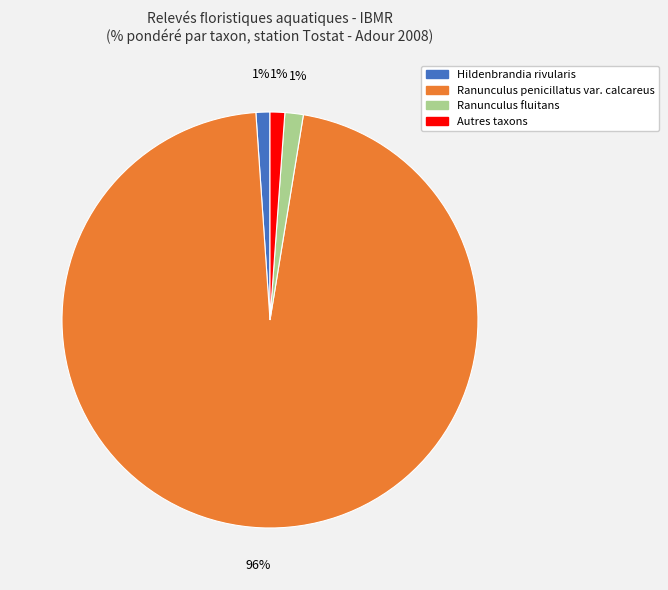

To the nearest percent, what is the average slice percentage?

25%